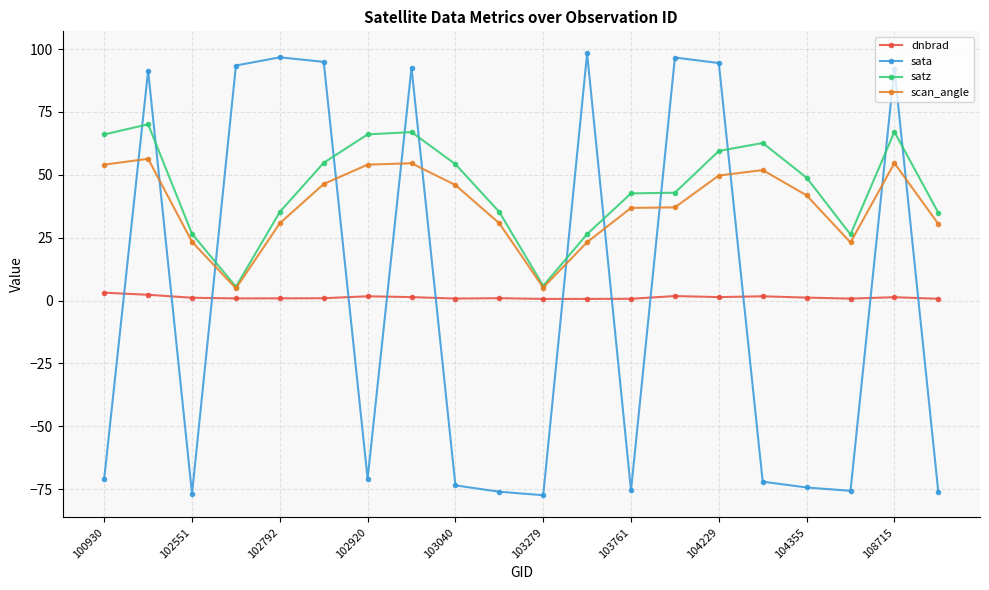

At how many categories does at least one series exceed 74?

9